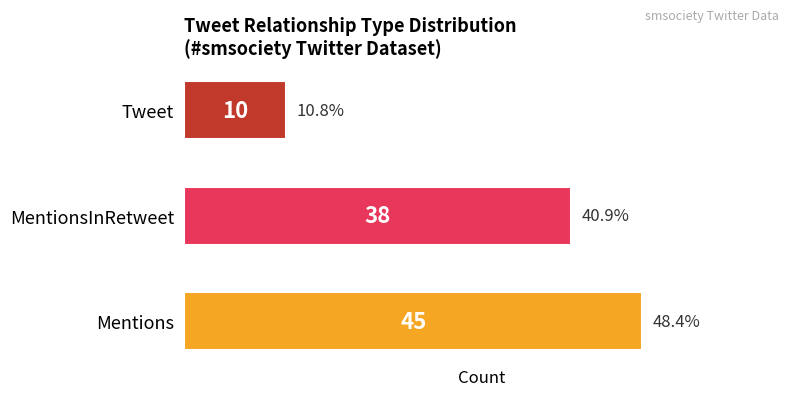

List the labels in order of value, smallest first.

Tweet, MentionsInRetweet, Mentions